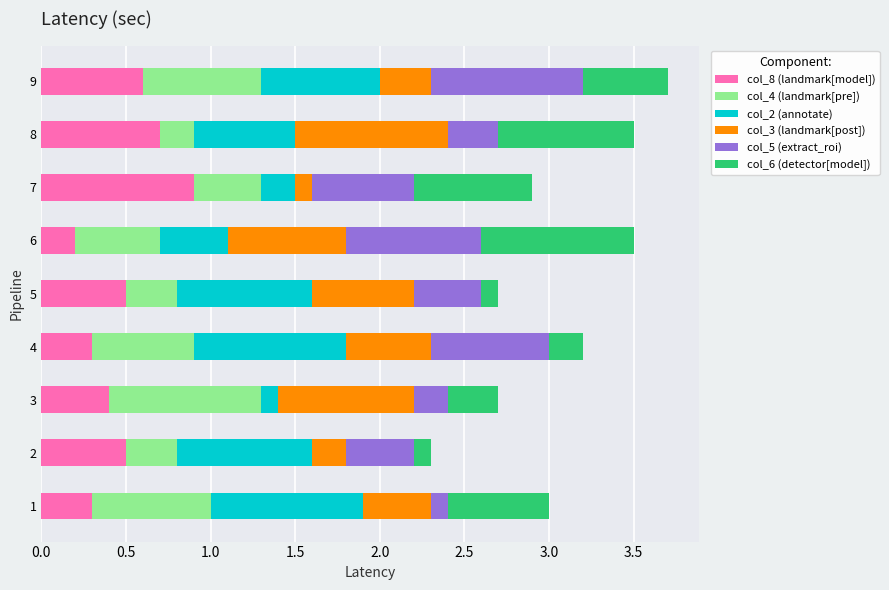

What is the highest value of the col_8 (landmark[model]) series?

0.9